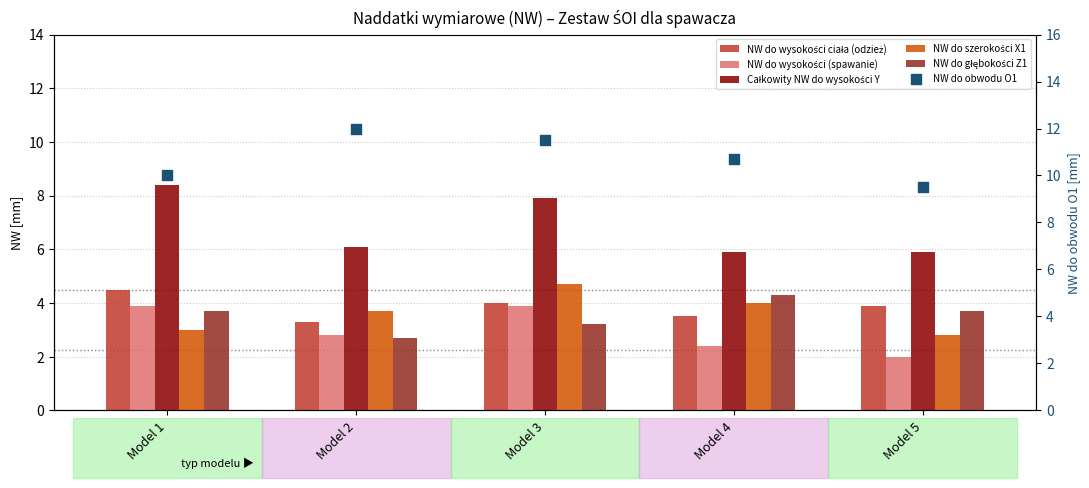

Which series contains the highest Y value?

NW do obwodu O1